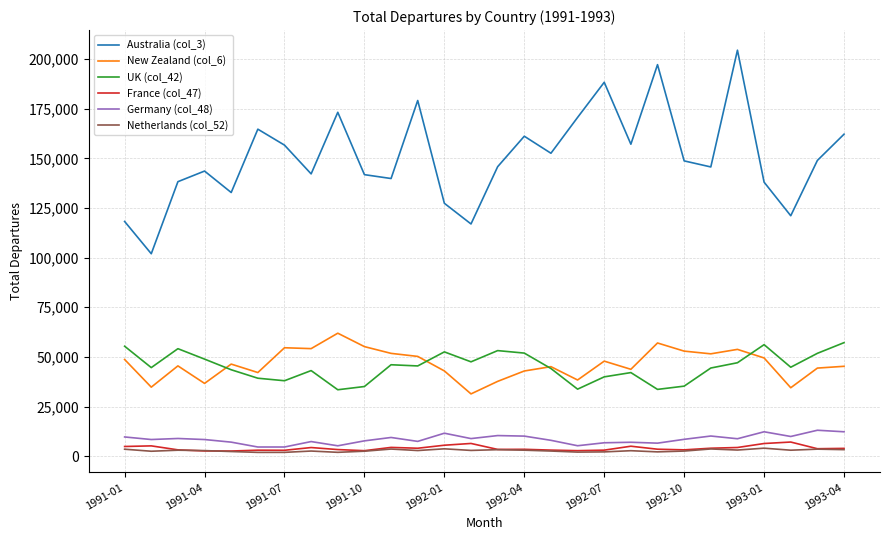

True or false: Australia (col_3) and New Zealand (col_6) cross at least once.

False